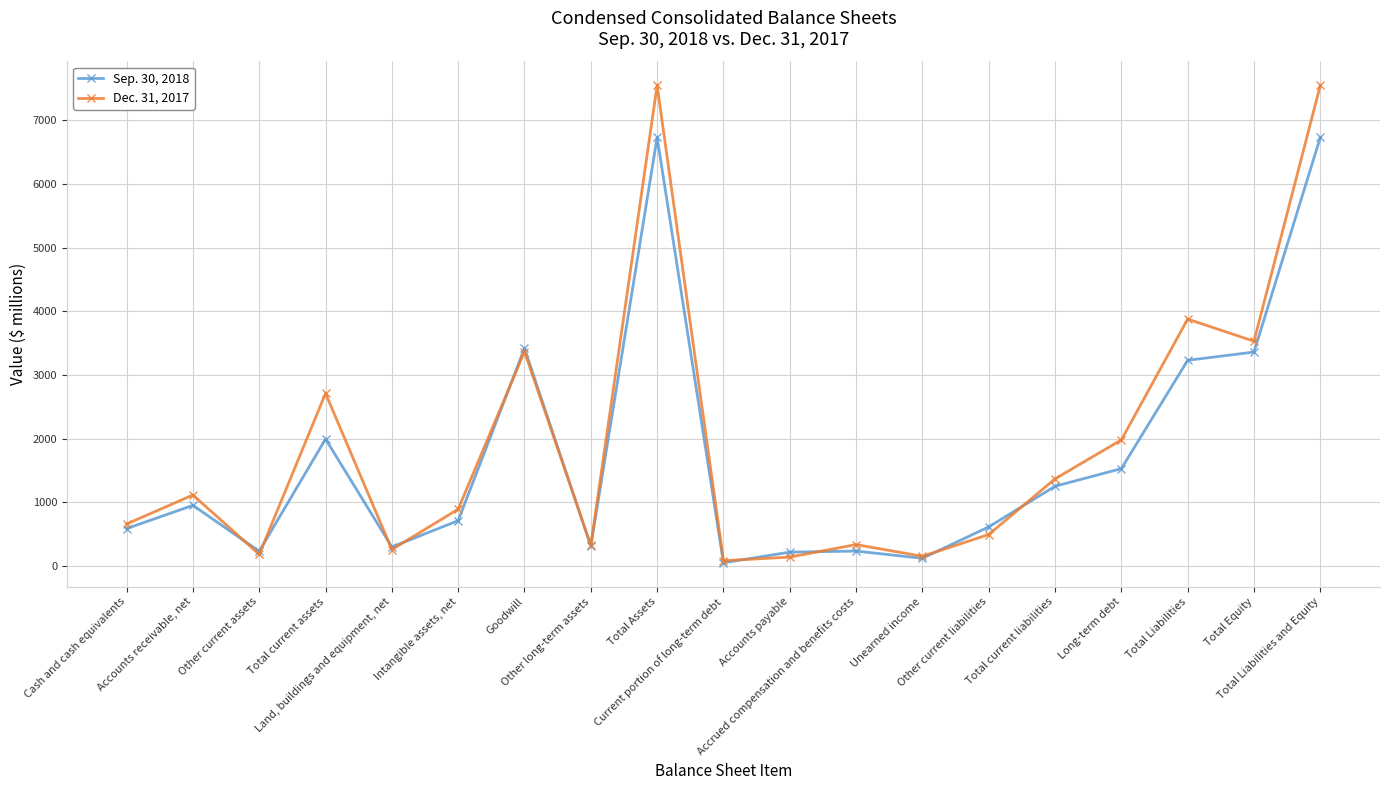

What is the greatest value displayed?

7548